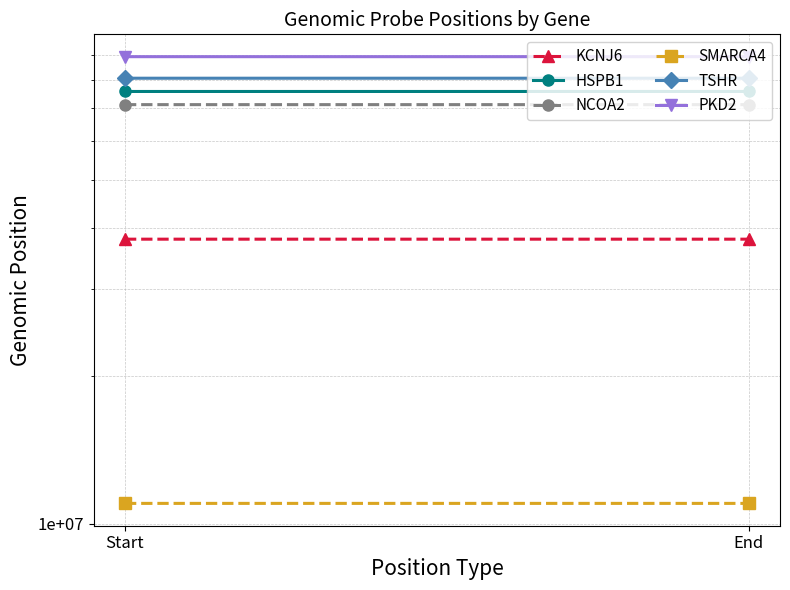

True or false: HSPB1 has a value of 105457329 at Start.

False